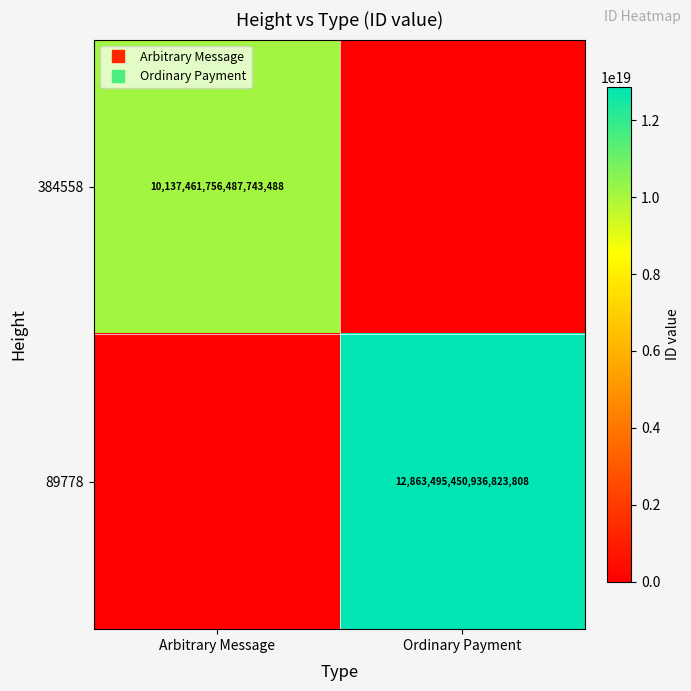

What is the difference between the maximum and minimum values in the 89778 series?

12863495450936823808